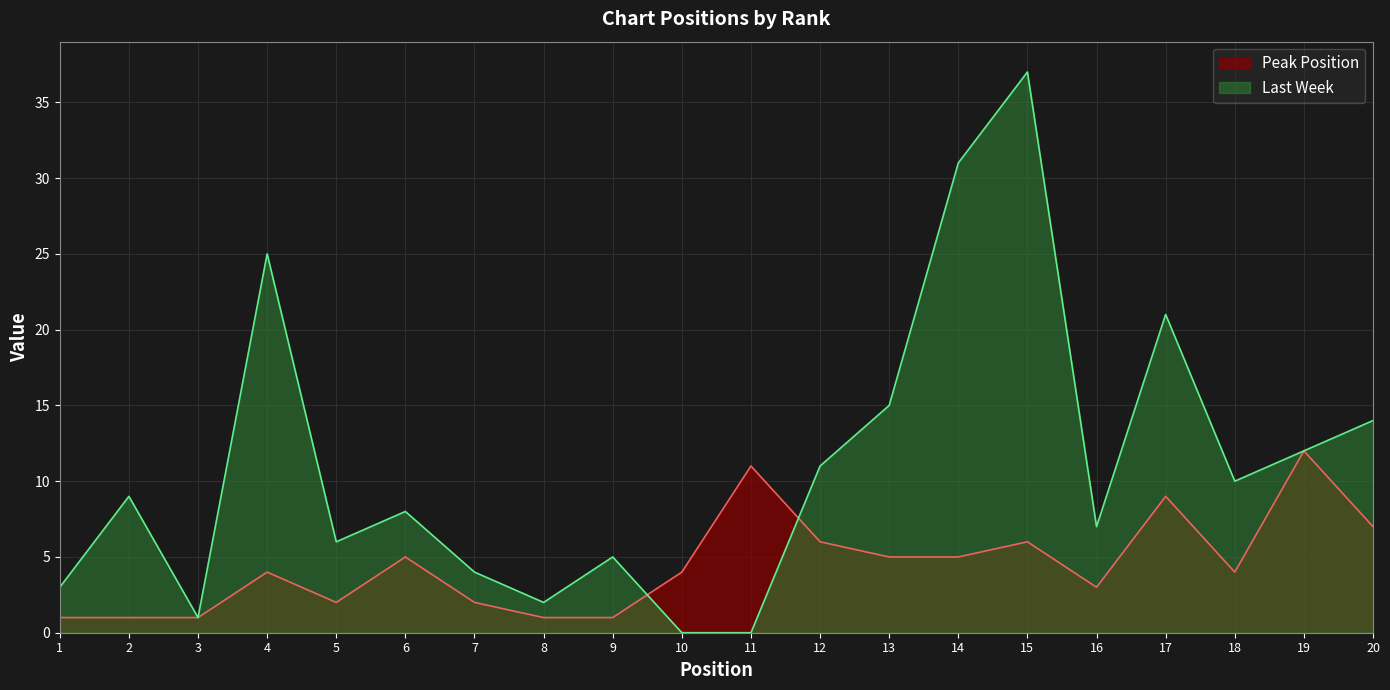

Where does the data first go above 4?

6